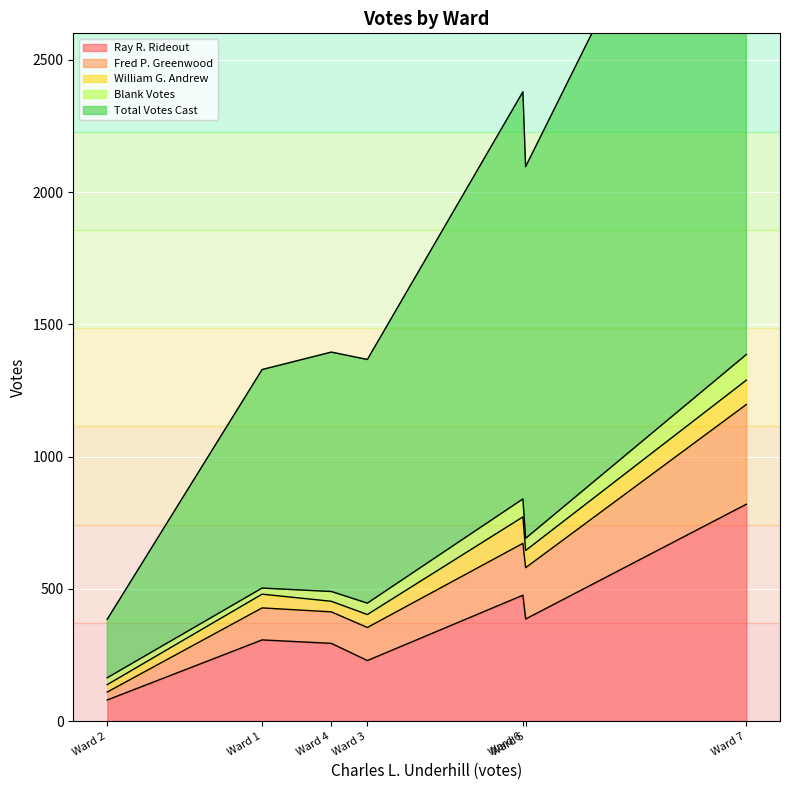

True or false: Ray R. Rideout has more than 1 interior local peaks.

True